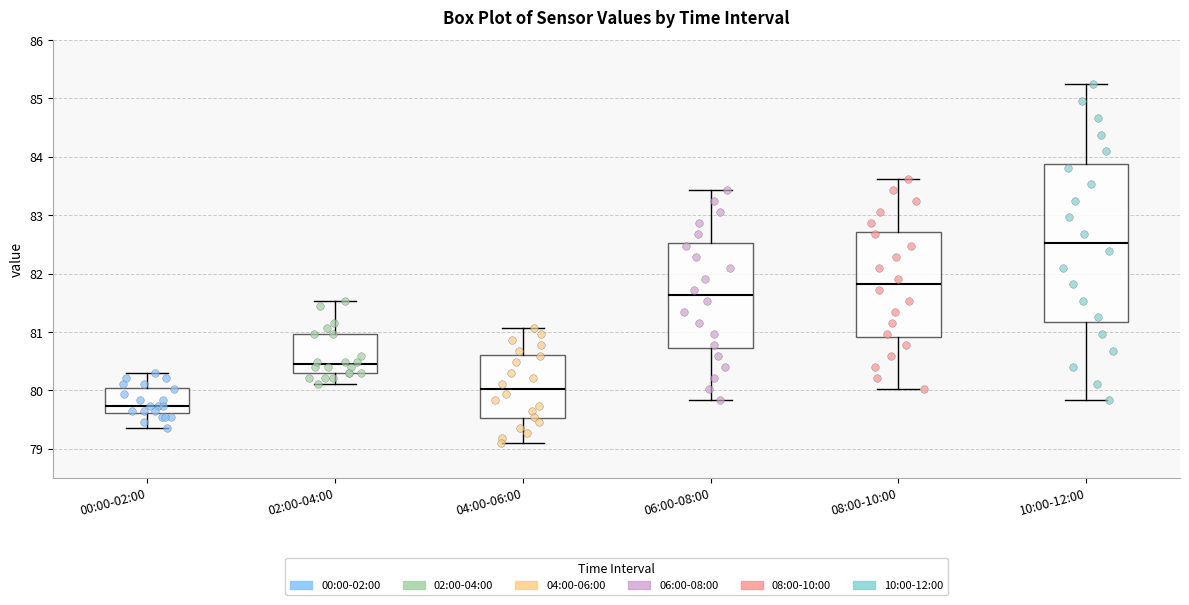

Reading left to right, transcribe this box plot: for each box, give where its median line is, the range the box spans, and where its two whiskers end, as read against the y-axis. The values are not printed on the chart, so give them approximately, as read against the axis.

00:00-02:00: median 79.7, box 79.6 to 80.0, whiskers 79.4 to 80.3
02:00-04:00: median 80.4, box 80.3 to 81.0, whiskers 80.1 to 81.5
04:00-06:00: median 80.0, box 79.5 to 80.6, whiskers 79.1 to 81.1
06:00-08:00: median 81.6, box 80.7 to 82.5, whiskers 79.8 to 83.4
08:00-10:00: median 81.8, box 80.9 to 82.7, whiskers 80.0 to 83.6
10:00-12:00: median 82.5, box 81.2 to 83.9, whiskers 79.8 to 85.2